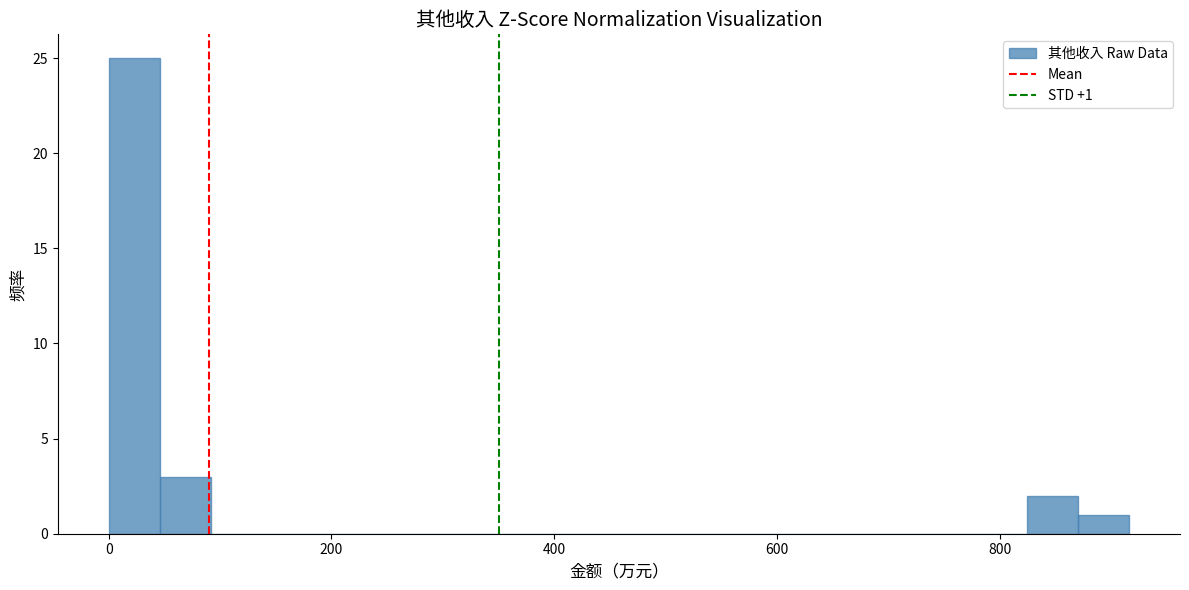

Around what value on the x-axis is the tallest bar? Give the approximate position of its centre, as read against the axis.

20